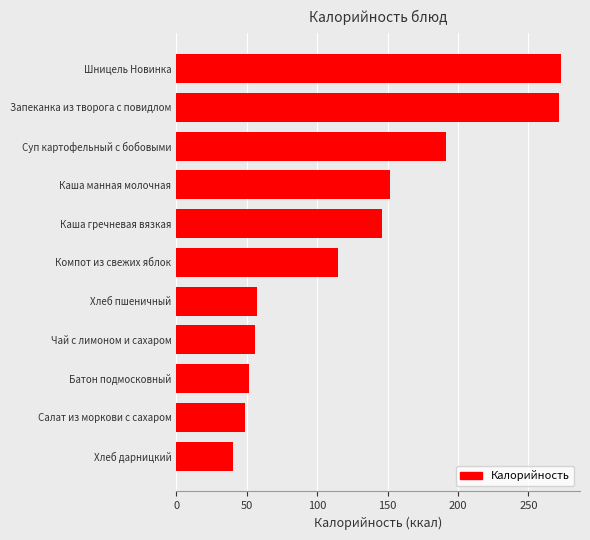

Count the number of categories in the chart.

11